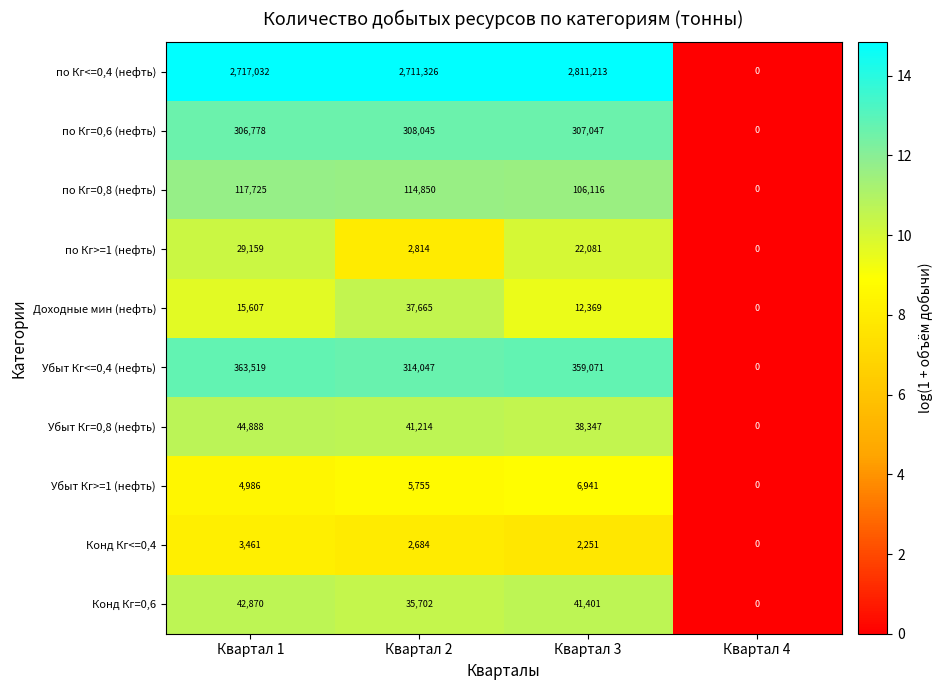

What is the spread (max minus min) of values at Квартал 1?

2713571